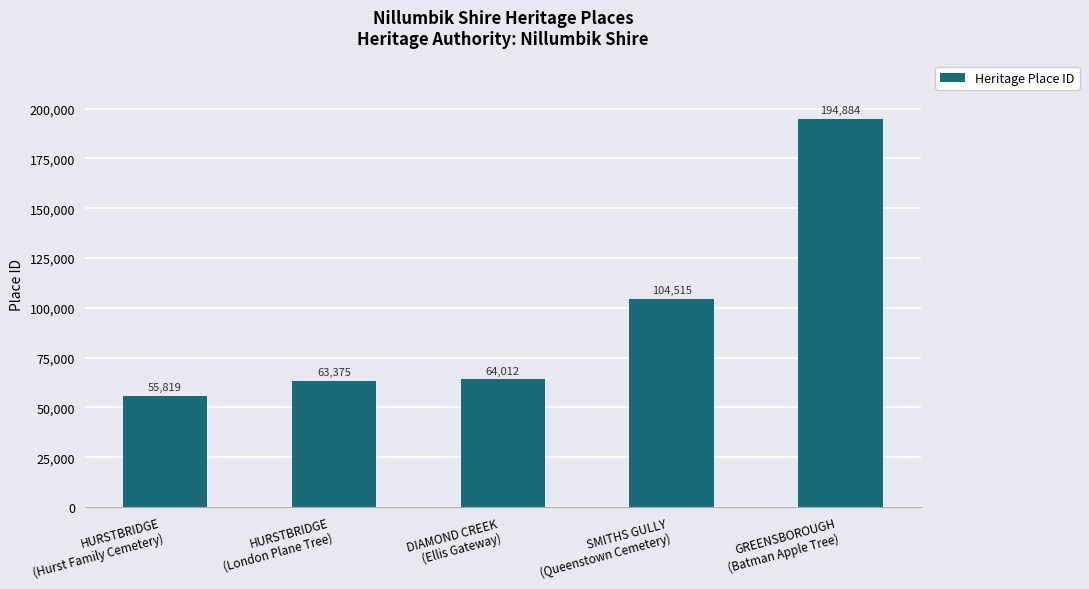

What is the sum of all values?

482605